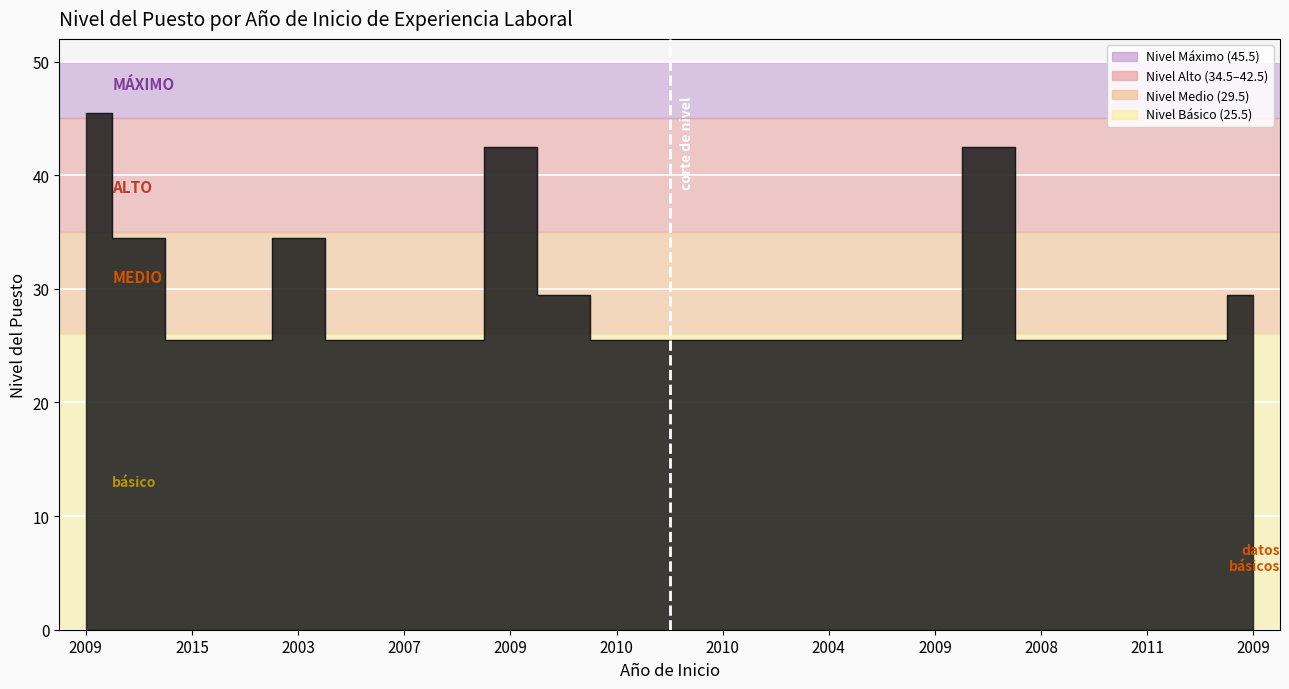

How many interior local peaks (higher than both neighbors) does the data have?

3